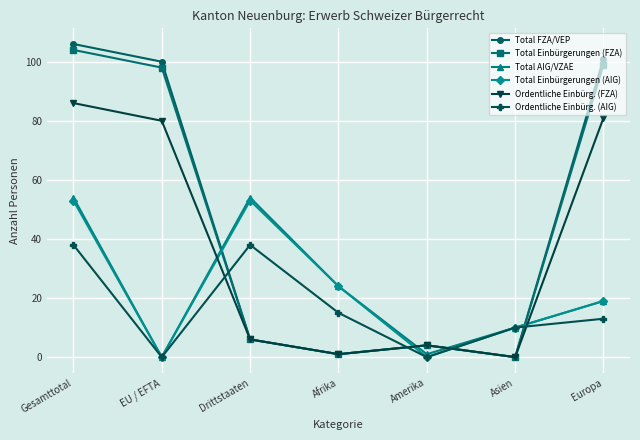

At which label does Total FZA/VEP reach its minimum?

Asien